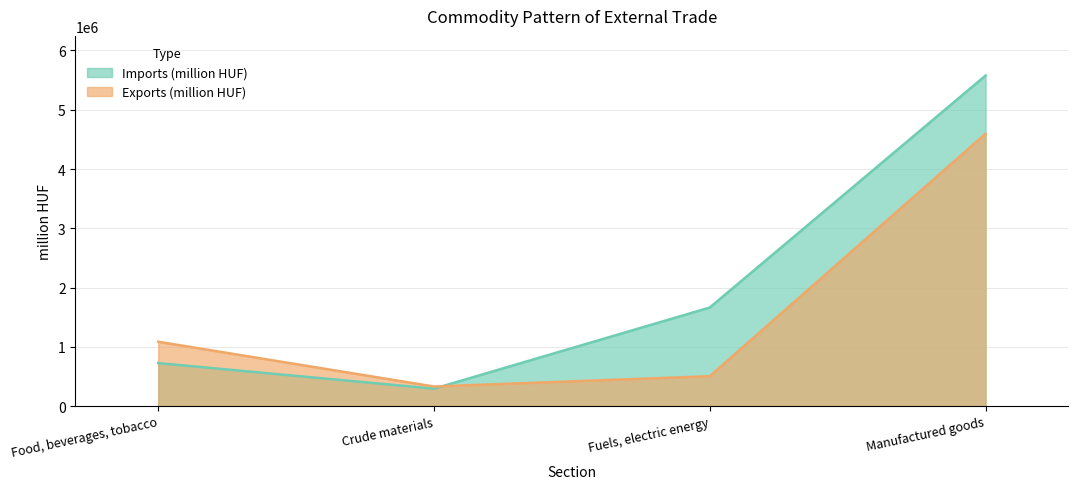

Which series has the largest range (max minus min)?

Imports (million HUF)